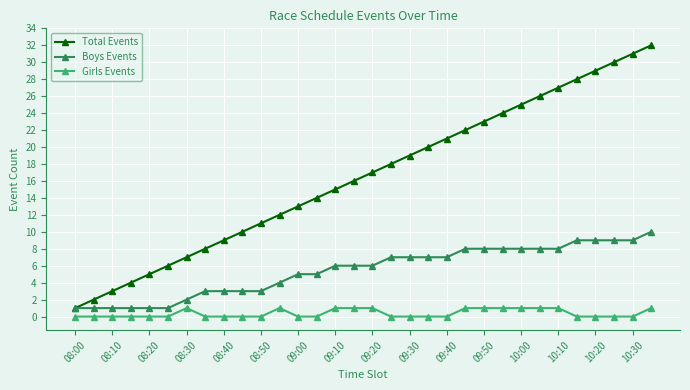

How many data points does each series have?

32